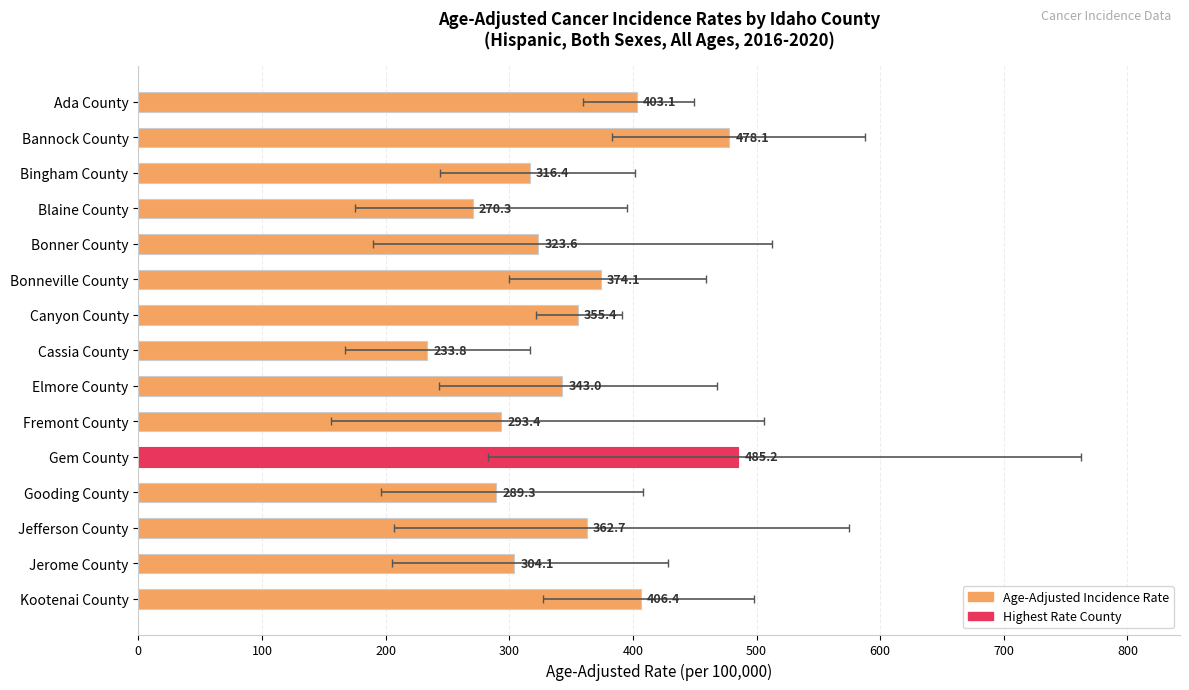

What is the maximum value shown in the chart?

485.2